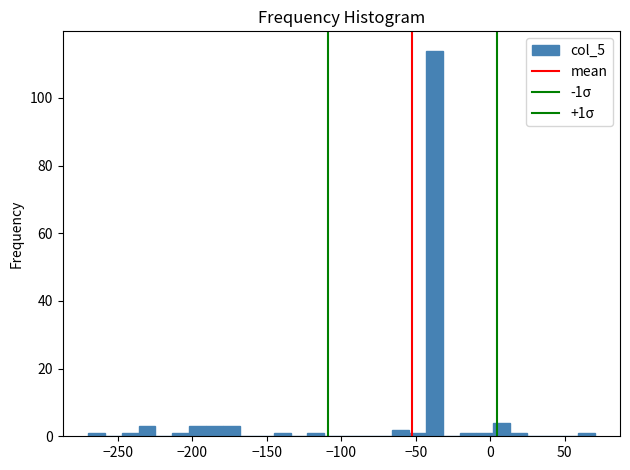

Around what value on the x-axis is the tallest bar? Give the approximate position of its centre, as read against the axis.

-40